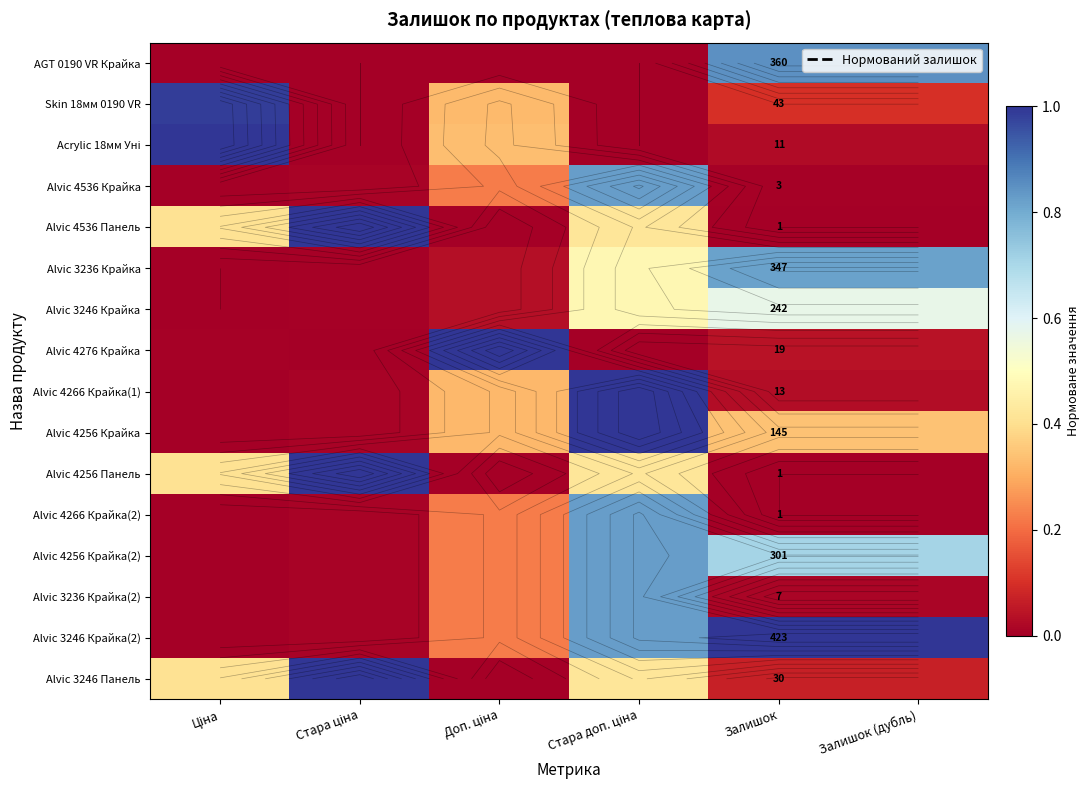

Is the value of Alvic 4256 Крайка at Стара доп. ціна greater than the value of Alvic 3236 Крайка(2) at Доп. ціна?

Yes